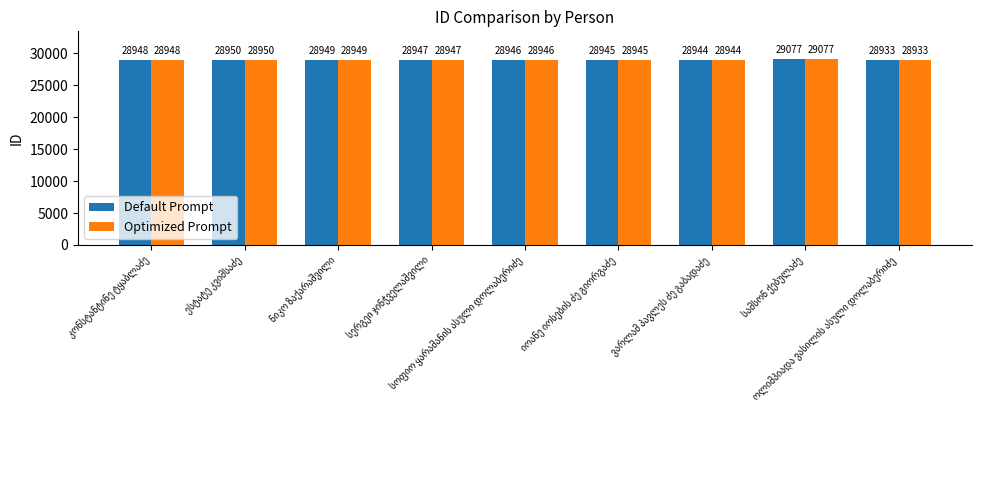

What is the difference between the maximum and minimum values in the Optimized Prompt series?

144